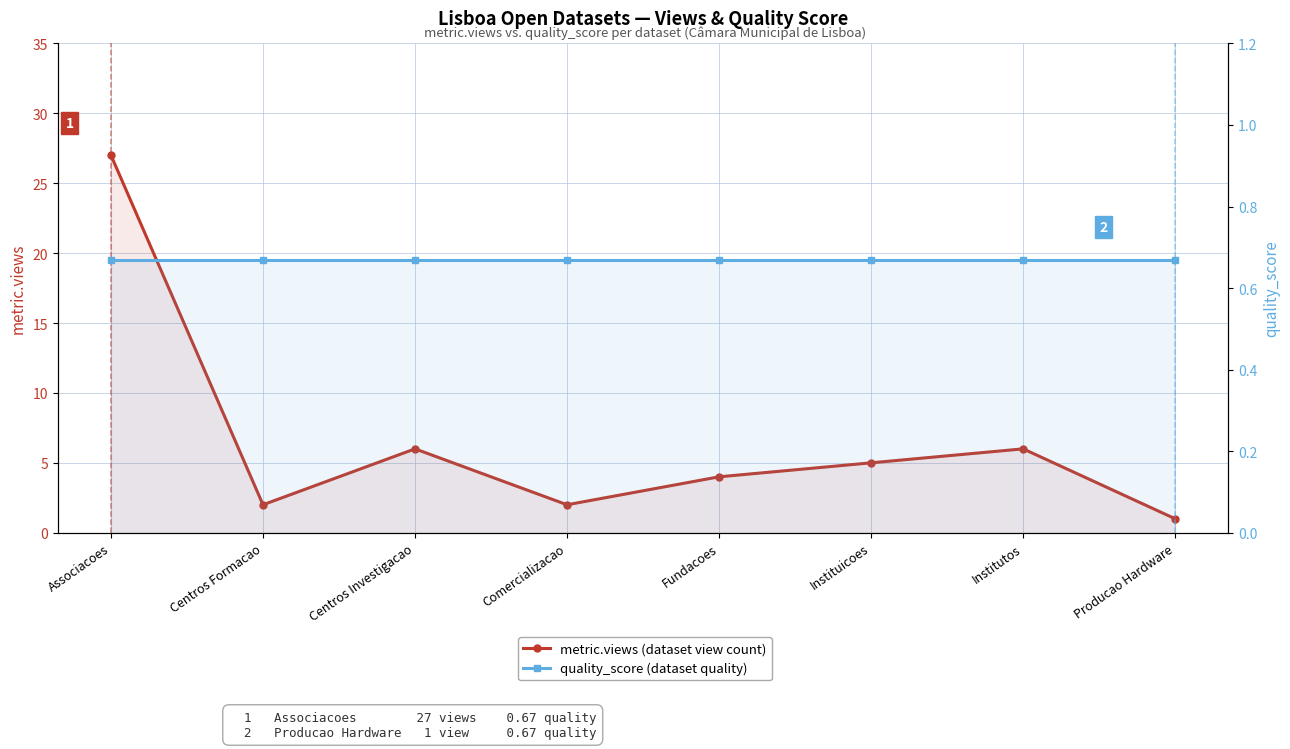

Does the chart have visible grid lines?

Yes